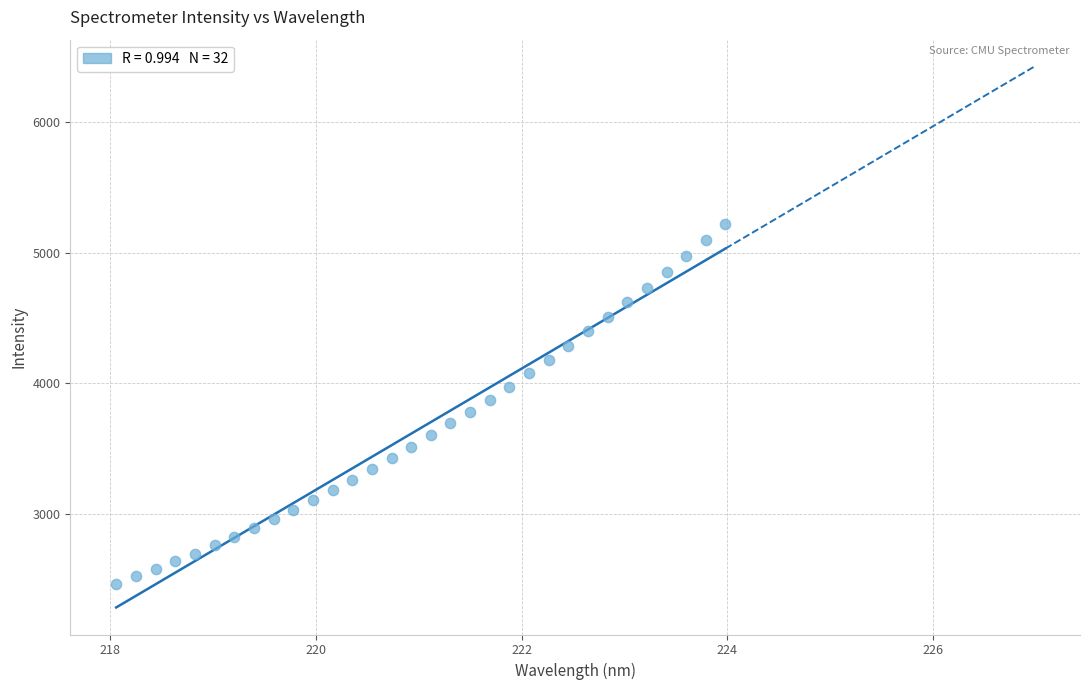

What is the range of Y values (max minus min)?

2749.3